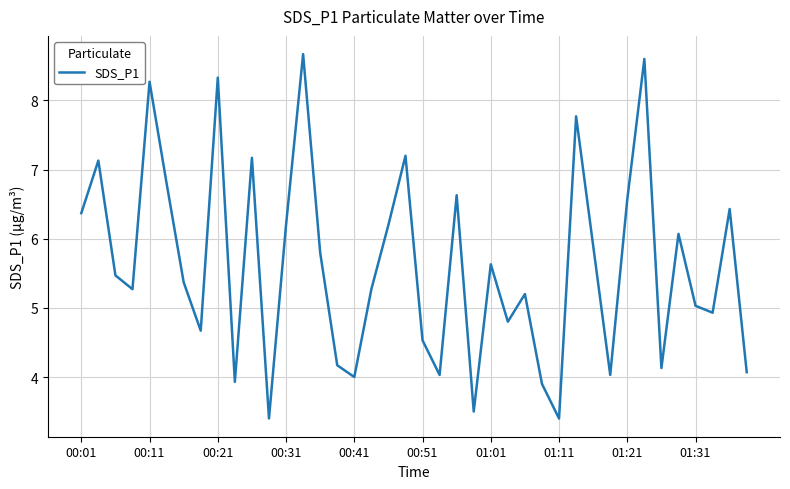

What is the maximum value shown in the chart?

8.7